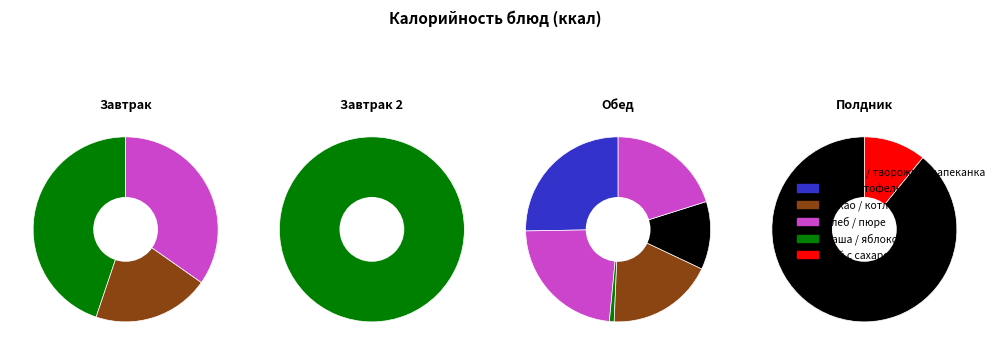

To the nearest percent, what is the difference between the largest and smallest slice percentages?

29%